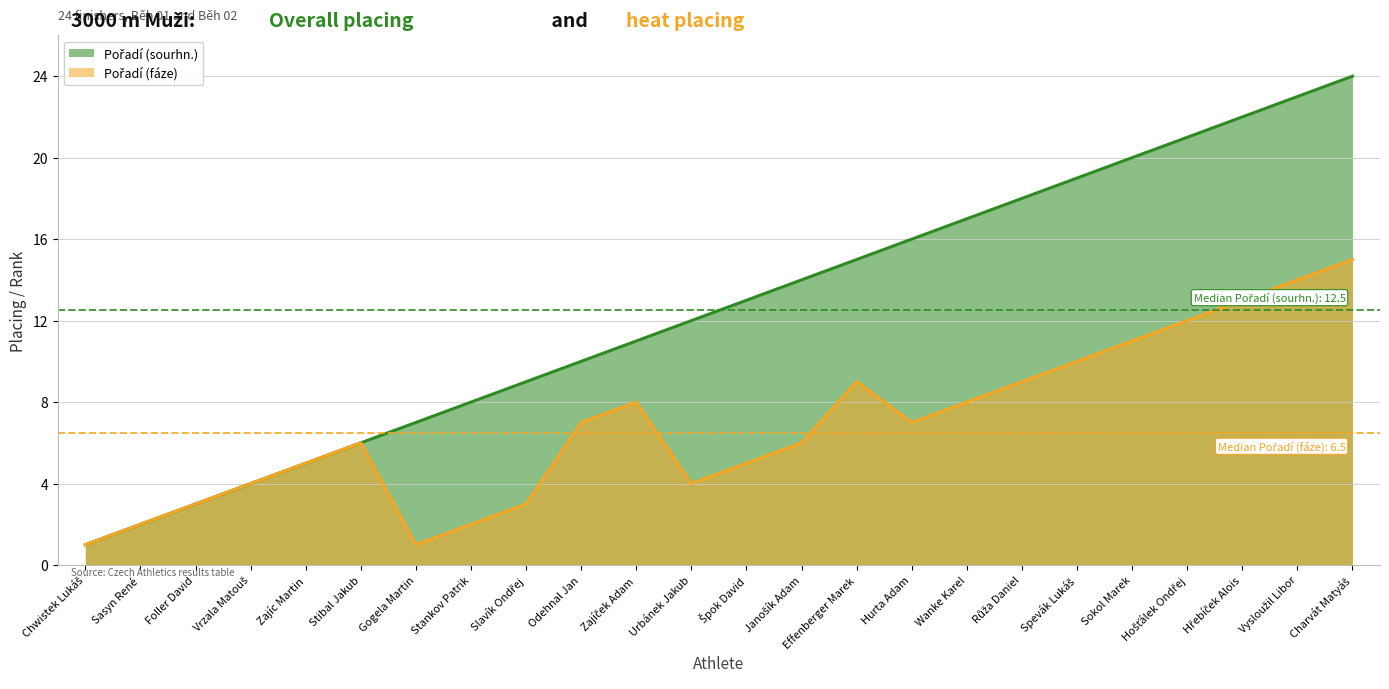

What is the approximate value of Pořadí (fáze) (line) at Janošík Adam, to the nearest 5?

5